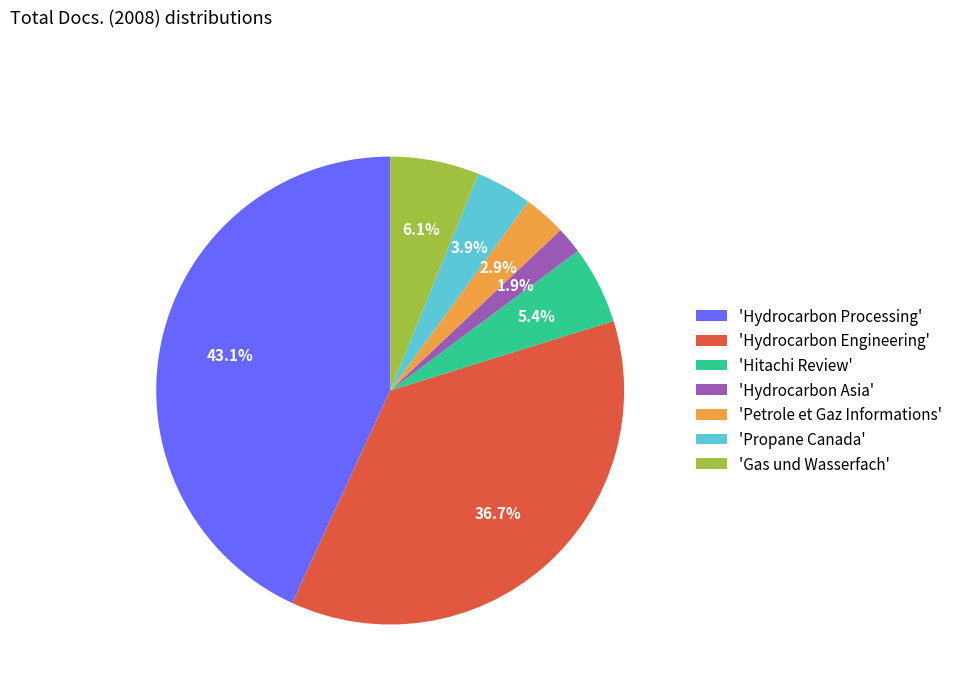

Which category has the biggest portion of the pie?

'Hydrocarbon Processing'